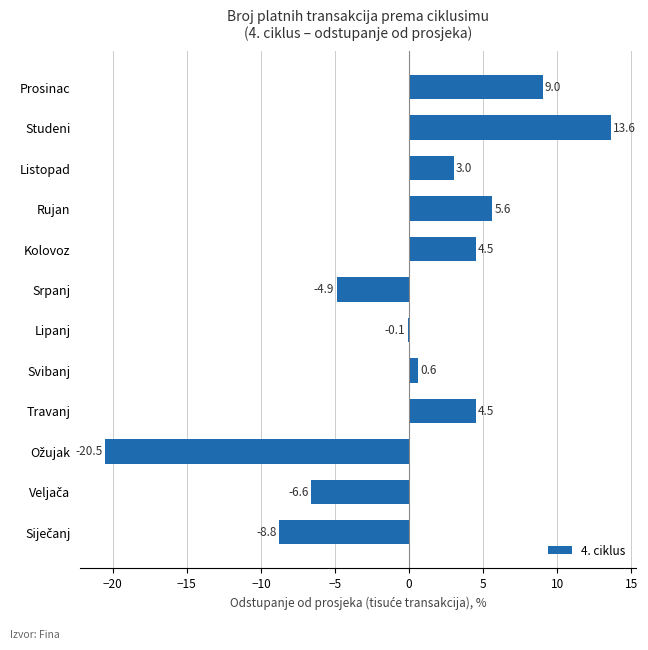

Are the bars grouped side by side (vs. stacked)?

No